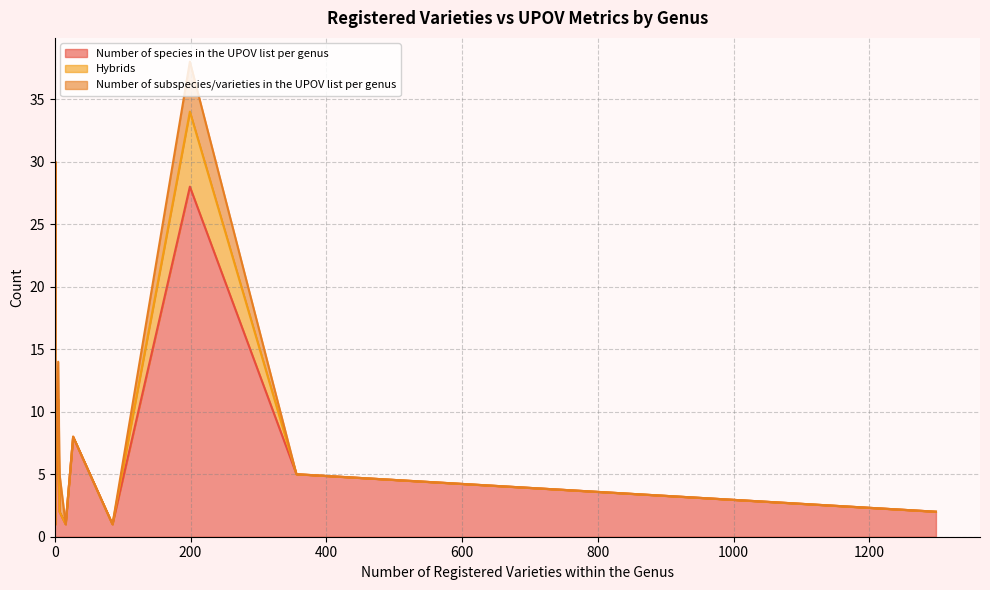

Reading right to left, transcribe all the data shown in this chart.

Number of species in the UPOV list per genus: 0=1	27=8	0=3	2=5	0=1	0=4	0=1	0=1	0=1	356=5	0=1	1=7	1298=2	0=1	0=6	85=1	0=3	0=5	16=1	0=5	0=1	0=3	0=9	0=1	1=1	0=1	0=2	7=2	0=9	0=5	0=5	199=28	5=10	0=3	0=4	0=1	0=8
Hybrids: 0=0	27=0	0=0	2=0	0=0	0=0	0=0	0=0	0=0	356=0	0=0	1=1	1298=0	0=0	0=1	85=0	0=0	0=0	16=0	0=0	0=0	0=0	0=0	0=0	1=0	0=0	0=0	7=0	0=1	0=0	0=0	199=6	5=1	0=0	0=0	0=0	0=0
Number of subspecies/varieties in the UPOV list per genus: 0=0	27=0	0=1	2=0	0=0	0=0	0=0	0=2	0=0	356=0	0=0	1=22	1298=0	0=4	0=0	85=0	0=0	0=0	16=0	0=0	0=0	0=0	0=0	0=0	1=0	0=0	0=0	7=3	0=0	0=0	0=0	199=4	5=3	0=1	0=0	0=0	0=1